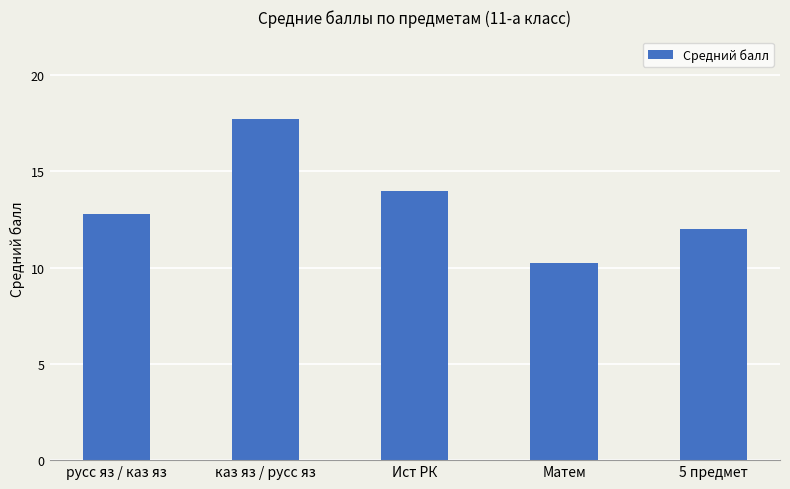

True or false: the data shows 21.7 at русс яз / каз яз.

False